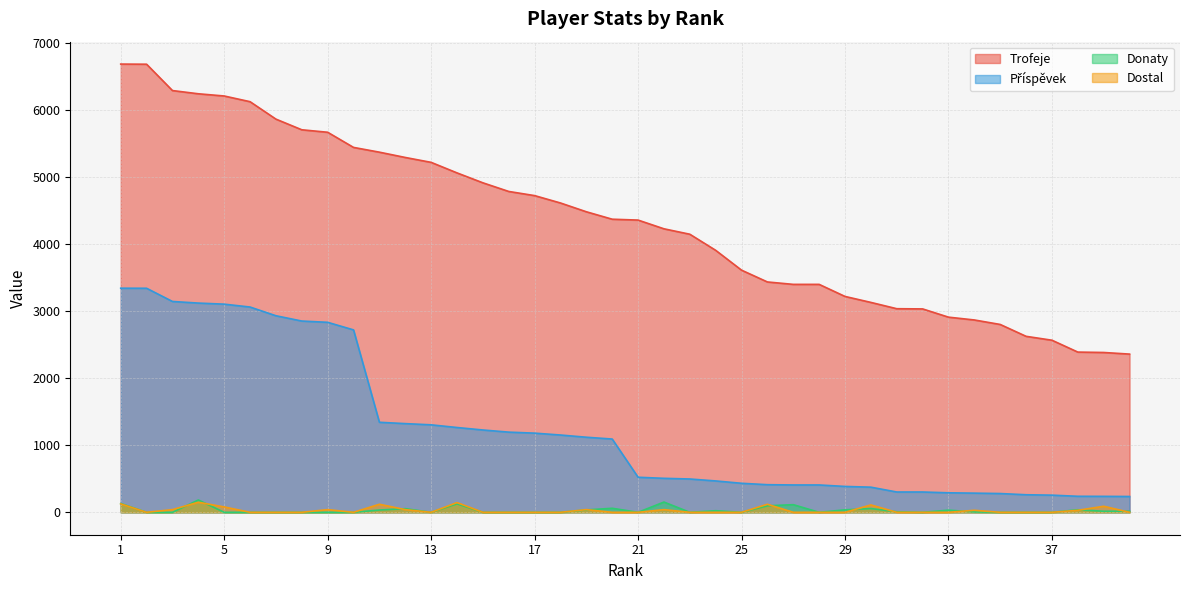

Which has a higher value, 21 or 7?

7